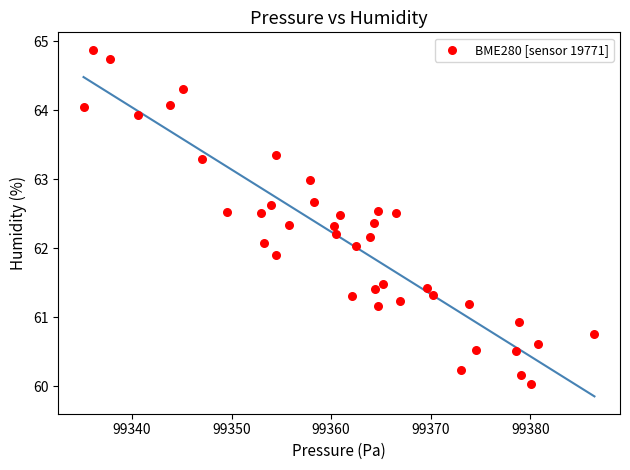

What is the range of Y values (max minus min)?

4.8